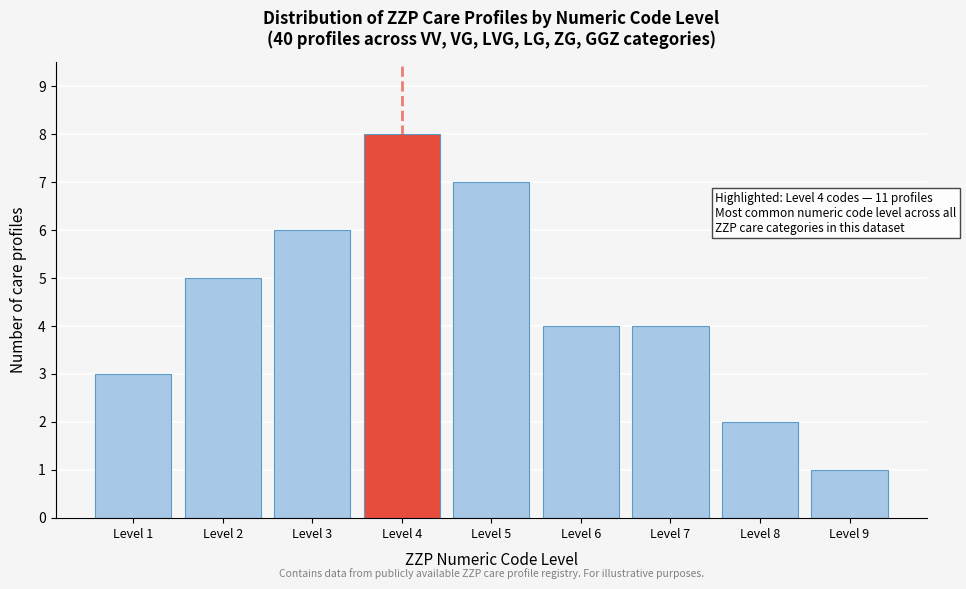

Reading left to right, list all the values displayed in this chart.

3	5	6	8	7	4	4	2	1